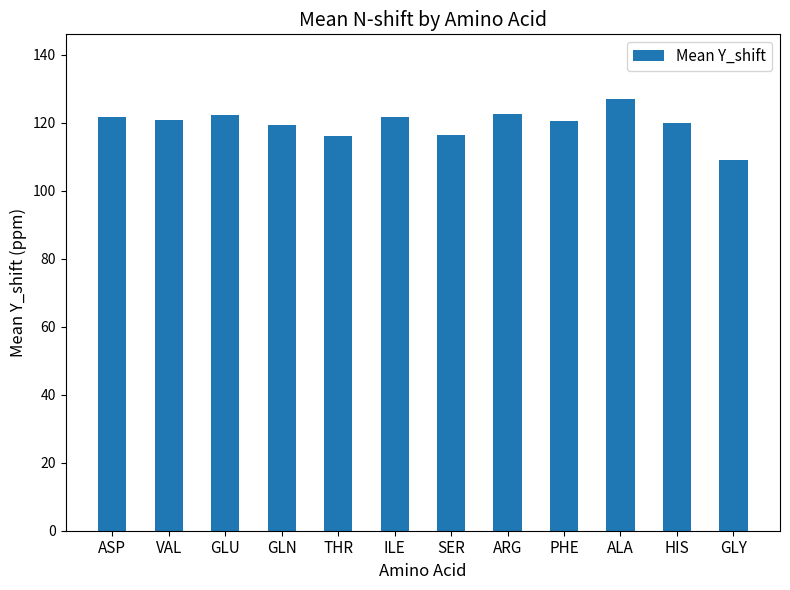

Approximately how many times larger is the value at THR compared to ARG?

0.9